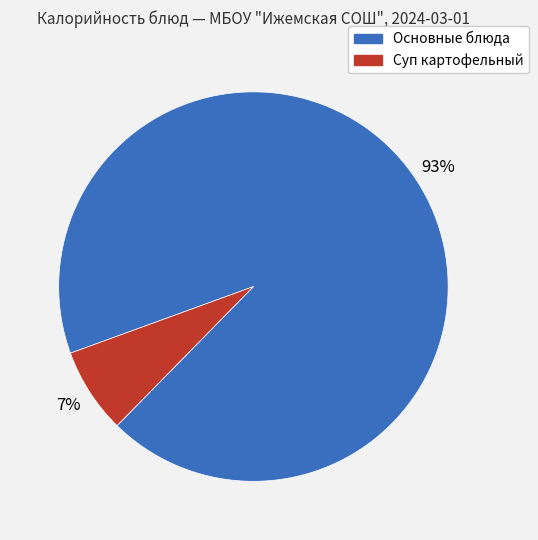

To the nearest percent, what is the average slice percentage?

50%